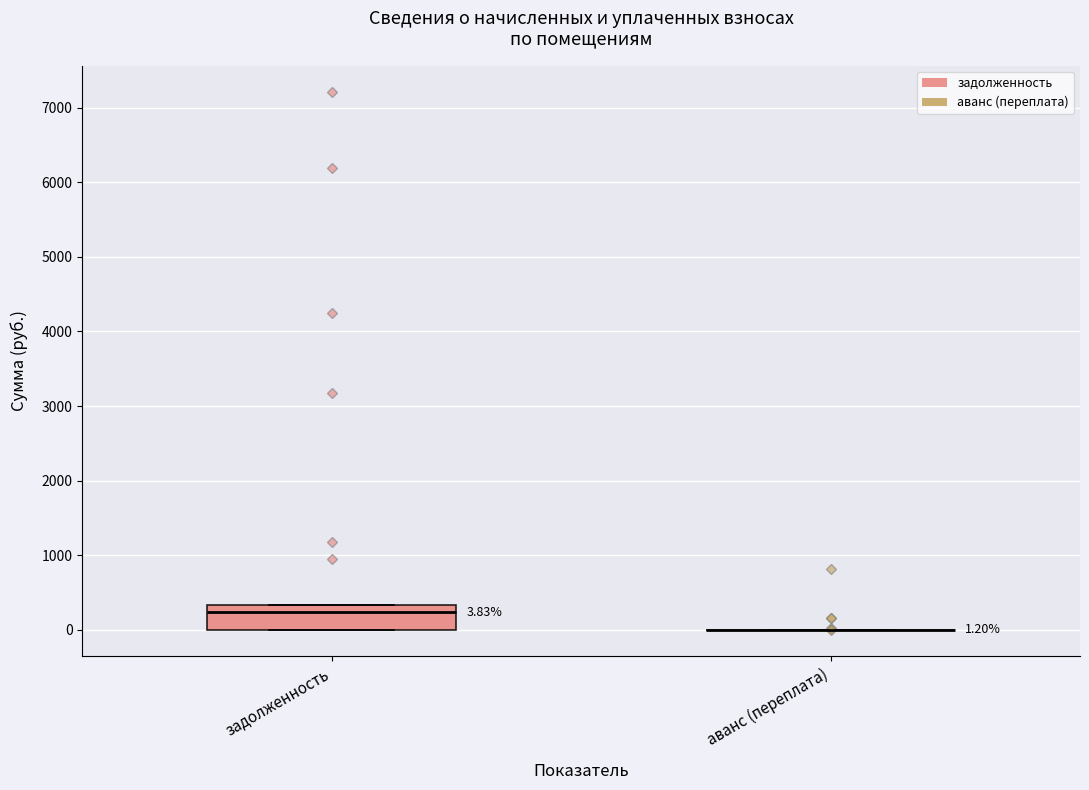

Comparing the boxes themselves (not the whiskers), which one is the tallest?

задолженность